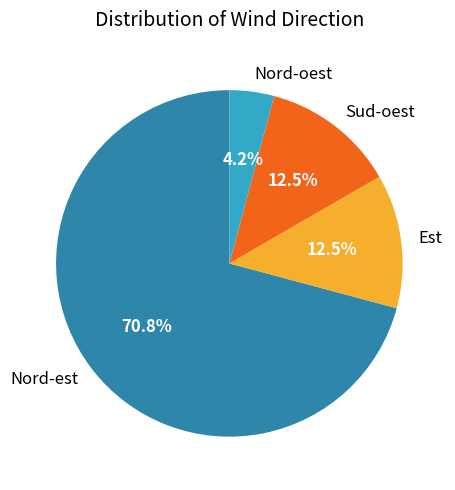

What is the smallest slice in the pie chart?

Nord-oest